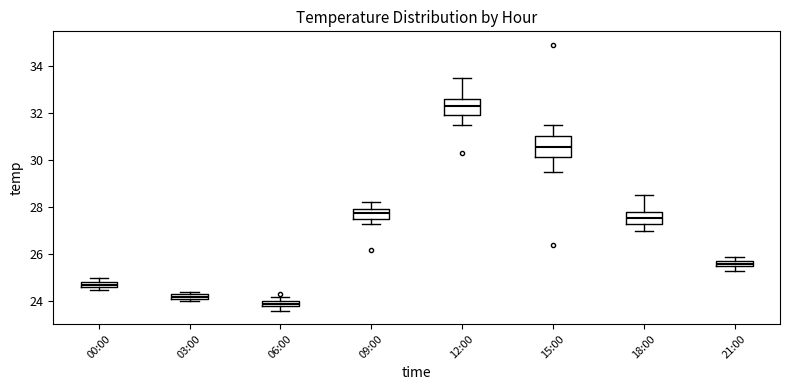

Comparing the boxes themselves (not the whiskers), which one is the tallest?

15:00